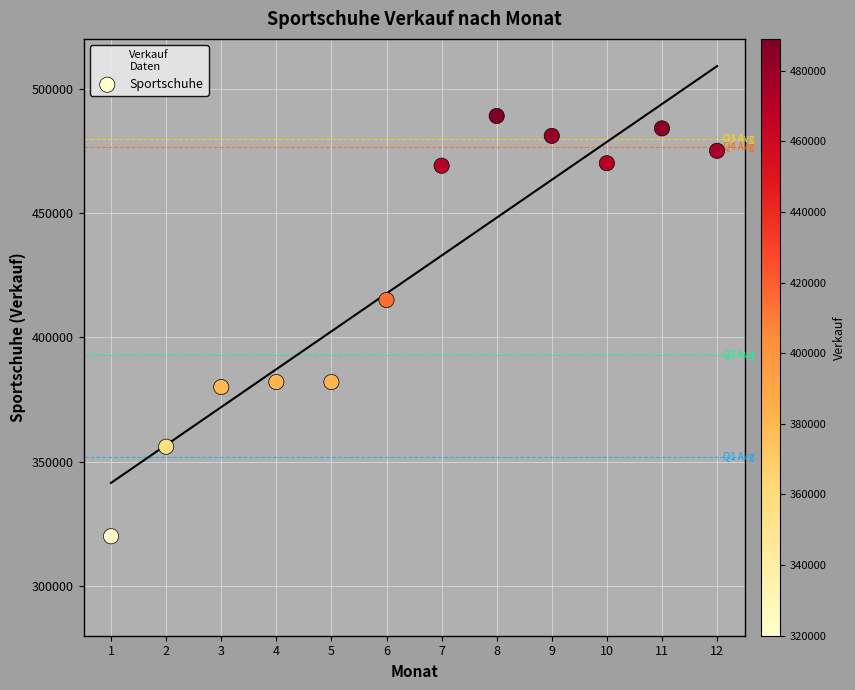

What Y value in the scatter plot is closest to 404500?

415000